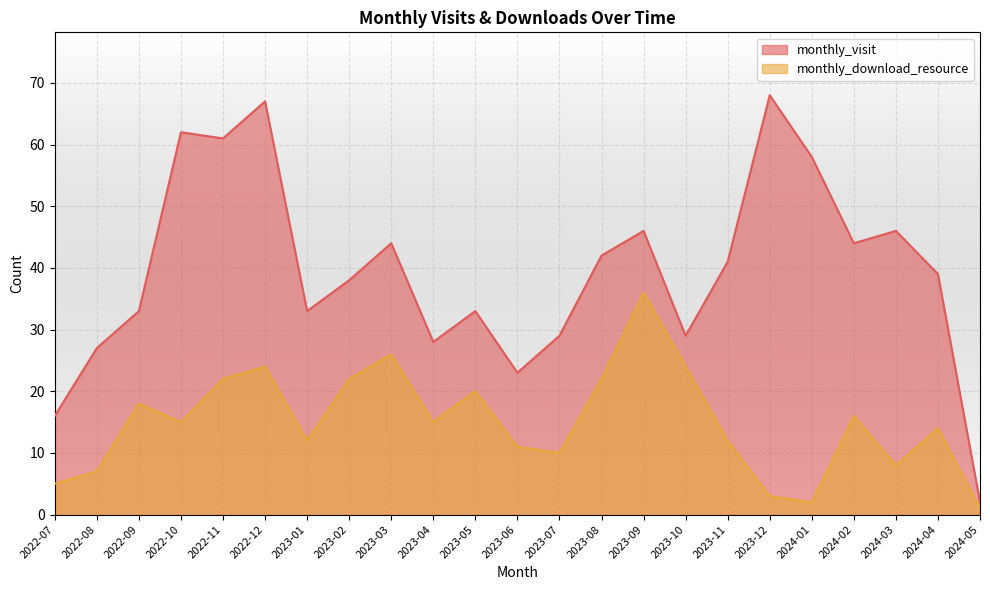

What is the greatest value displayed?

68